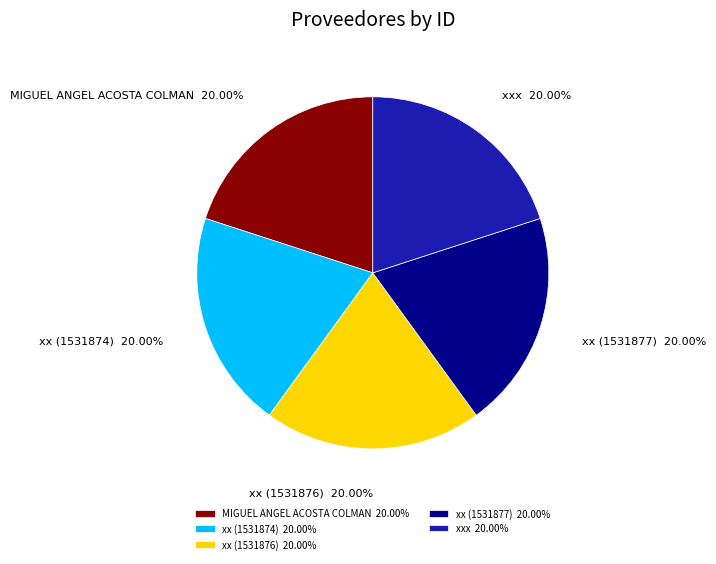

What is the ratio of the value at xx (1531874) to the value at xx (1531876)?

1.0